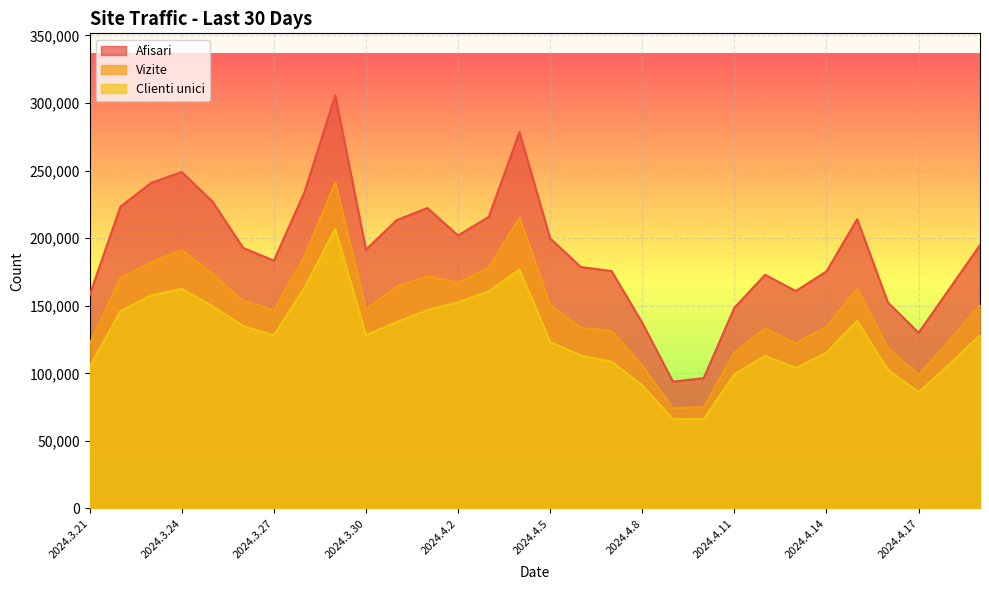

List the series in order of their overall mean, lowest first.

Clienti unici, Vizite, Afisari